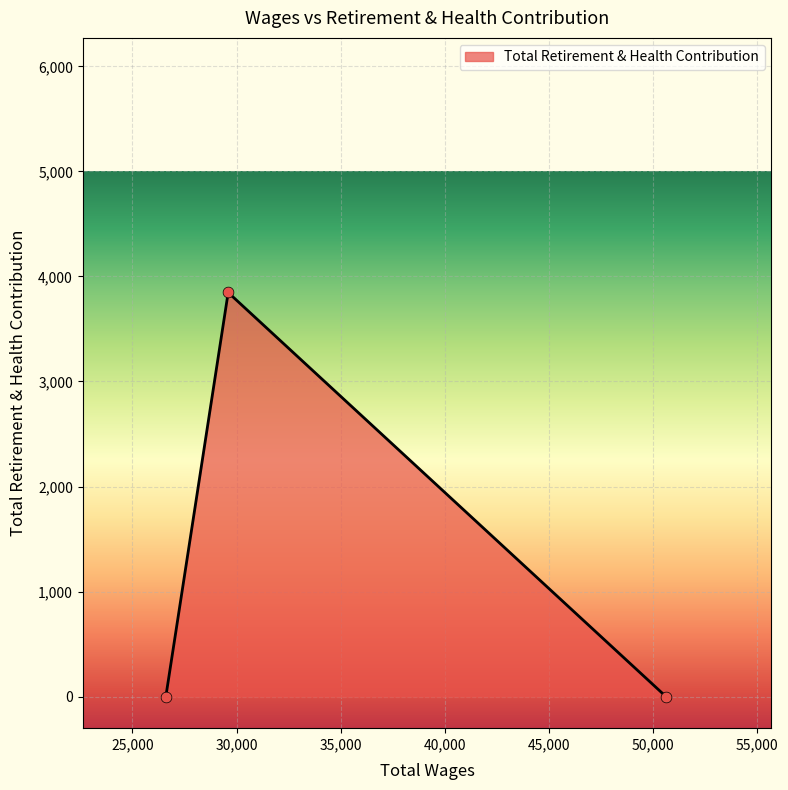

What is the sum of all values?

3847